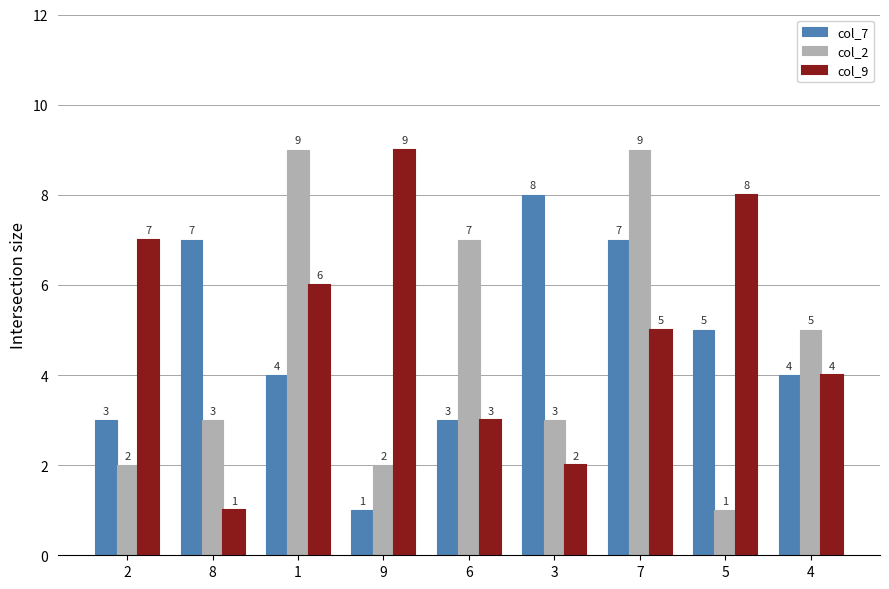

What is the label of the 1st bar from the left?

2